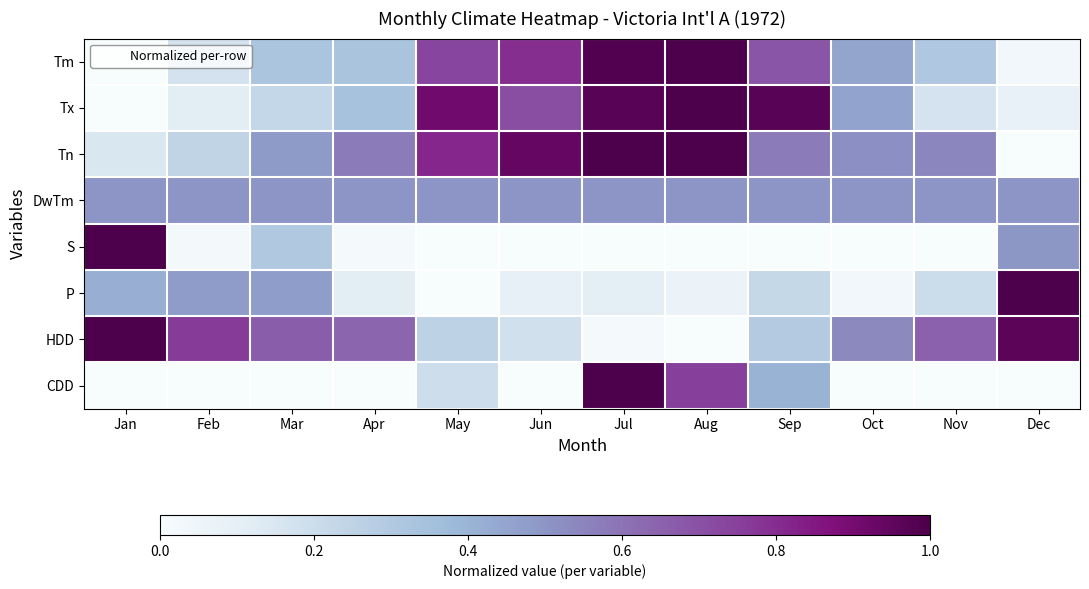

Reading left to right, what are all the values shown in this chart?

Tm: Jan=0.0	Feb=0.2	Mar=0.3	Apr=0.3	May=0.7	Jun=0.8	Jul=1.0	Aug=1.0	Sep=0.7	Oct=0.5	Nov=0.3	Dec=0.0
Tx: Jan=0.0	Feb=0.1	Mar=0.2	Apr=0.3	May=0.9	Jun=0.7	Jul=1.0	Aug=1.0	Sep=1.0	Oct=0.5	Nov=0.2	Dec=0.1
Tn: Jan=0.2	Feb=0.2	Mar=0.5	Apr=0.6	May=0.8	Jun=0.9	Jul=1.0	Aug=1.0	Sep=0.6	Oct=0.5	Nov=0.5	Dec=0.0
DwTm: Jan=0.5	Feb=0.5	Mar=0.5	Apr=0.5	May=0.5	Jun=0.5	Jul=0.5	Aug=0.5	Sep=0.5	Oct=0.5	Nov=0.5	Dec=0.5
S: Jan=1.0	Feb=0.0	Mar=0.3	Apr=0.0	May=0.0	Jun=0.0	Jul=0.0	Aug=0.0	Sep=0.0	Oct=0.0	Nov=0.0	Dec=0.5
P: Jan=0.4	Feb=0.5	Mar=0.5	Apr=0.1	May=0.0	Jun=0.1	Jul=0.1	Aug=0.1	Sep=0.2	Oct=0.0	Nov=0.2	Dec=1.0
HDD: Jan=1.0	Feb=0.8	Mar=0.7	Apr=0.6	May=0.3	Jun=0.2	Jul=0.0	Aug=0.0	Sep=0.3	Oct=0.5	Nov=0.7	Dec=1.0
CDD: Jan=0.0	Feb=0.0	Mar=0.0	Apr=0.0	May=0.2	Jun=0.0	Jul=1.0	Aug=0.8	Sep=0.4	Oct=0.0	Nov=0.0	Dec=0.0